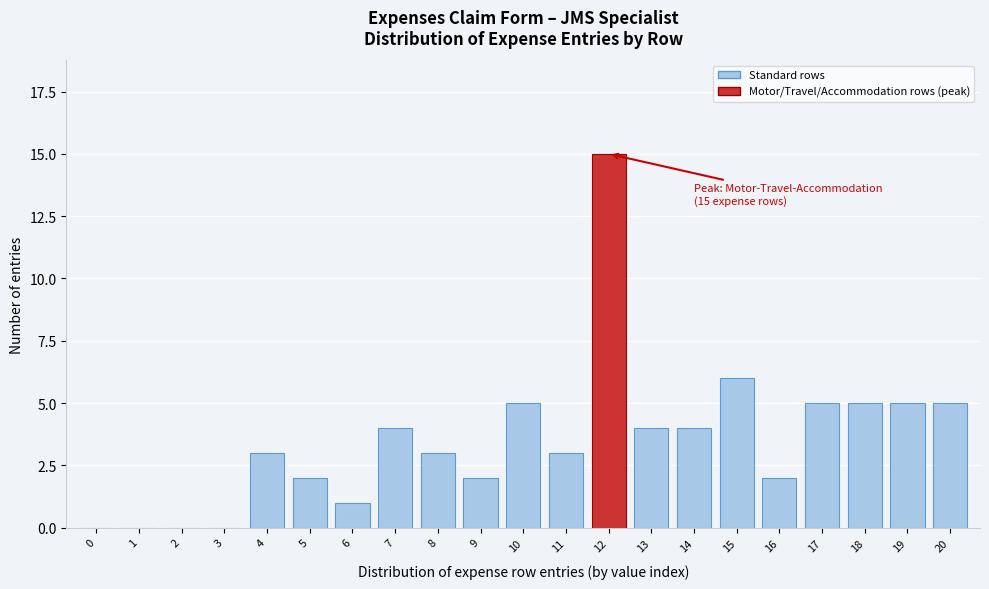

Reading right to left, list all the values displayed in this chart.

20=5	19=5	18=5	17=5	16=2	15=6	14=4	13=4	12=15	11=3	10=5	9=2	8=3	7=4	6=1	5=2	4=3	3=0	2=0	1=0	0=0